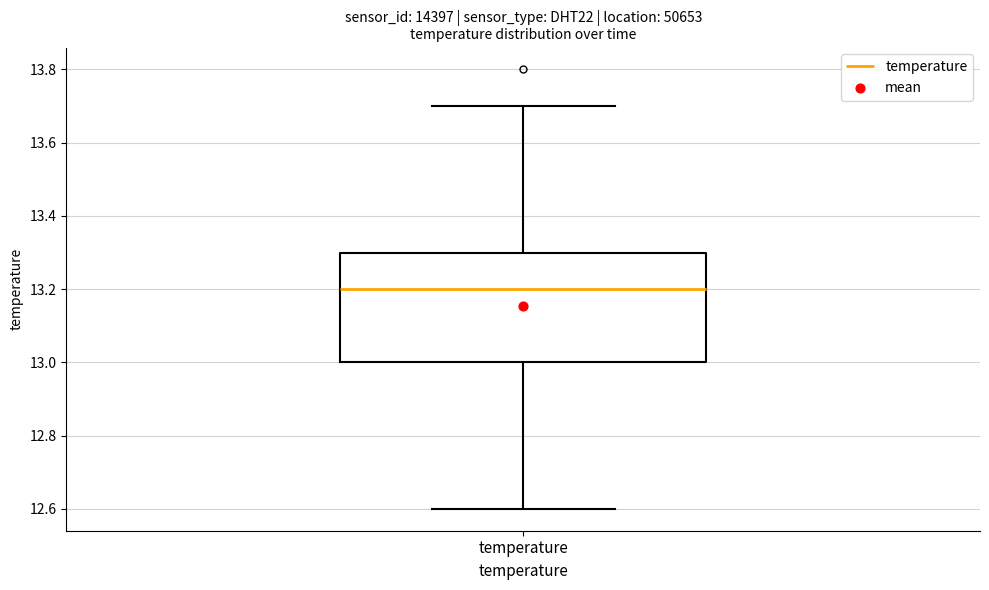

Where is the upper edge of the box for temperature on the y-axis? The values are not printed on the chart, so give them approximately, as read against the axis.

13.3